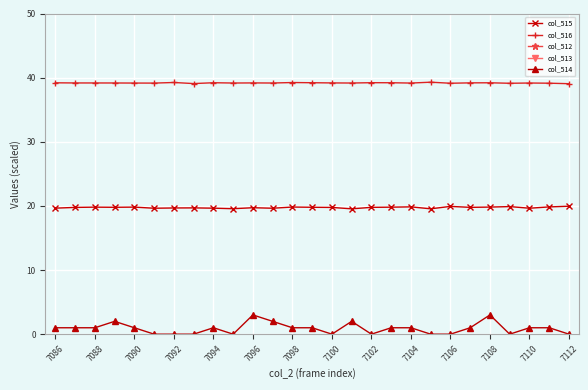

The col_516 series shows 10.5 at 7092. True or false?

False